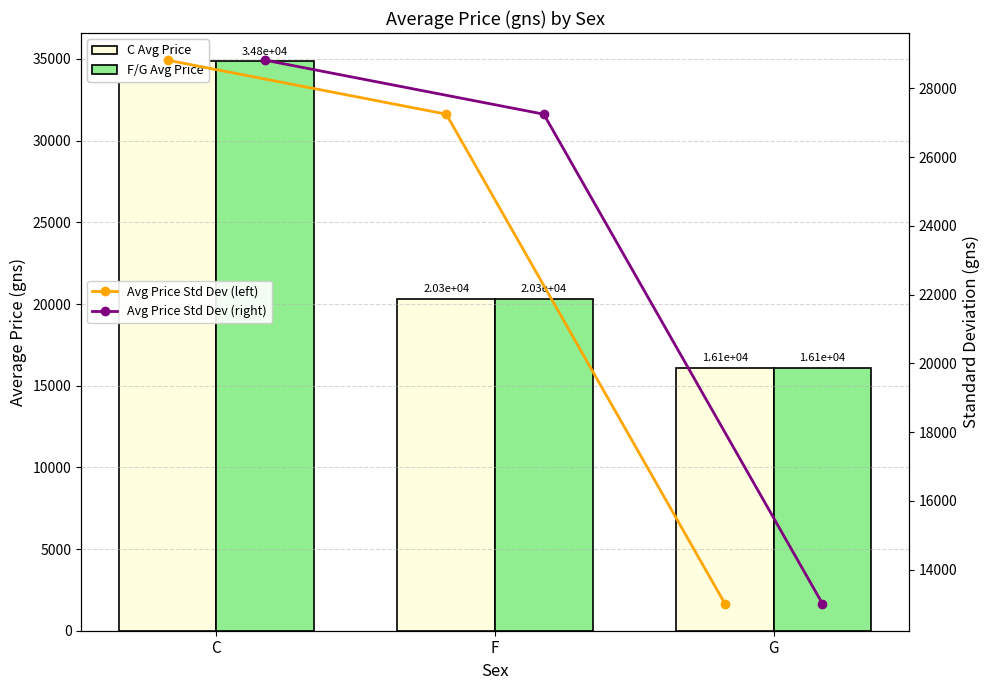

What is the approximate value of Sex Group - Avg Price (overlay) at F?

20333.3